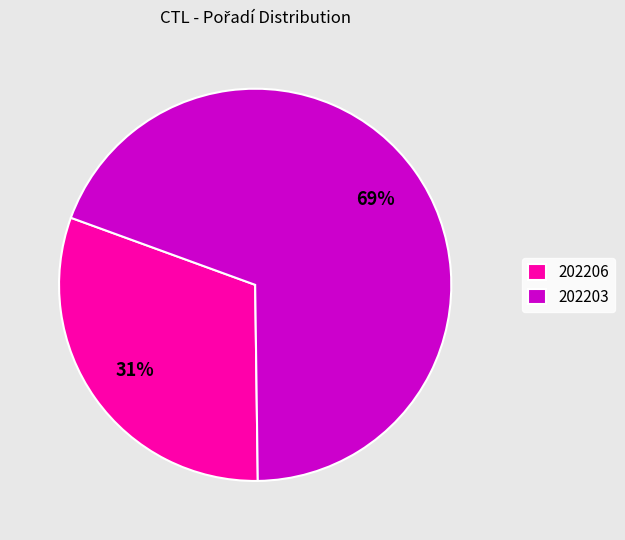

Is the sum of 202203 and 202206 greater than half?

Yes